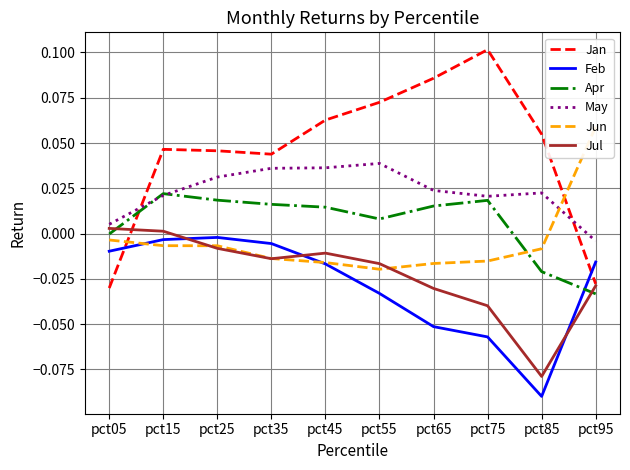

List the series in order of their peak value, lowest first.

Feb, Jul, Apr, May, Jun, Jan